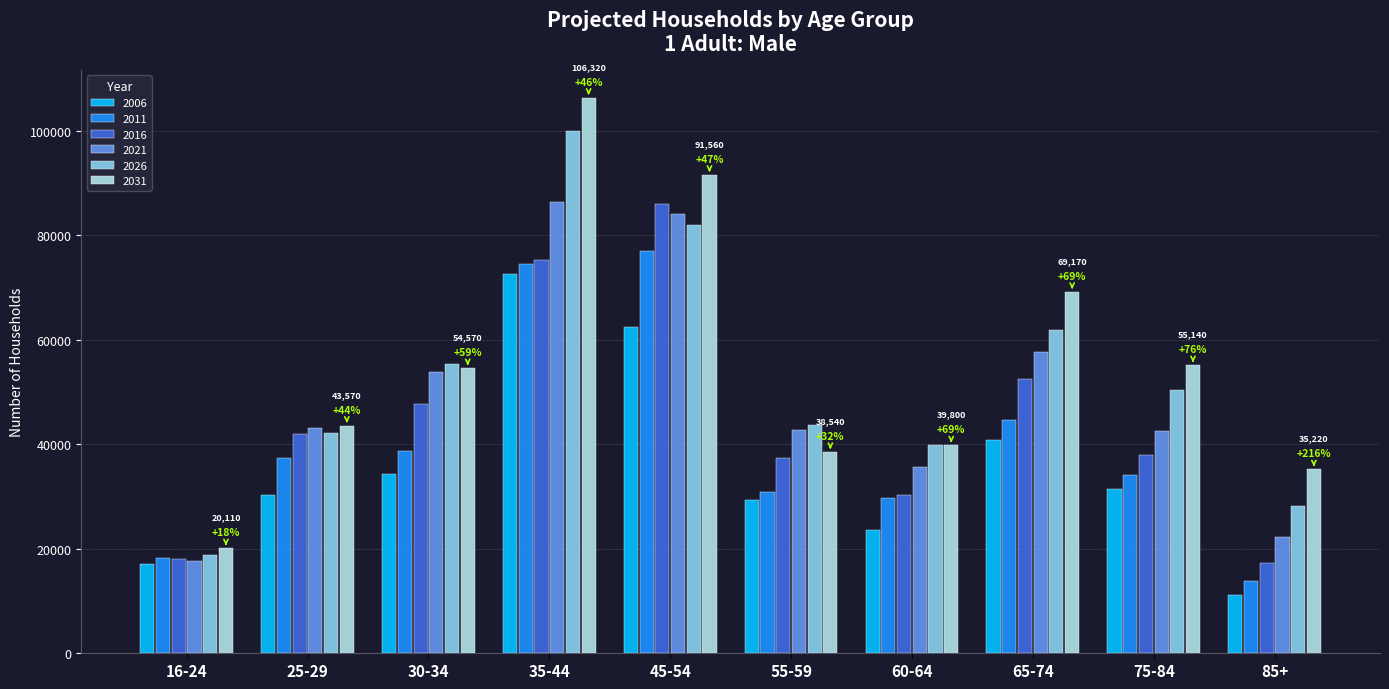

At how many categories does at least one series exceed 48729?

5